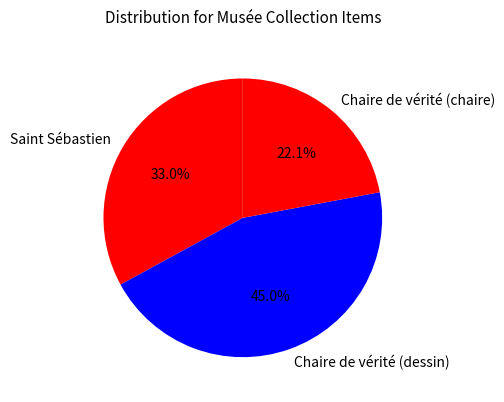

Which has a higher value, Chaire de vérité (chaire) or Chaire de vérité (dessin)?

Chaire de vérité (dessin)